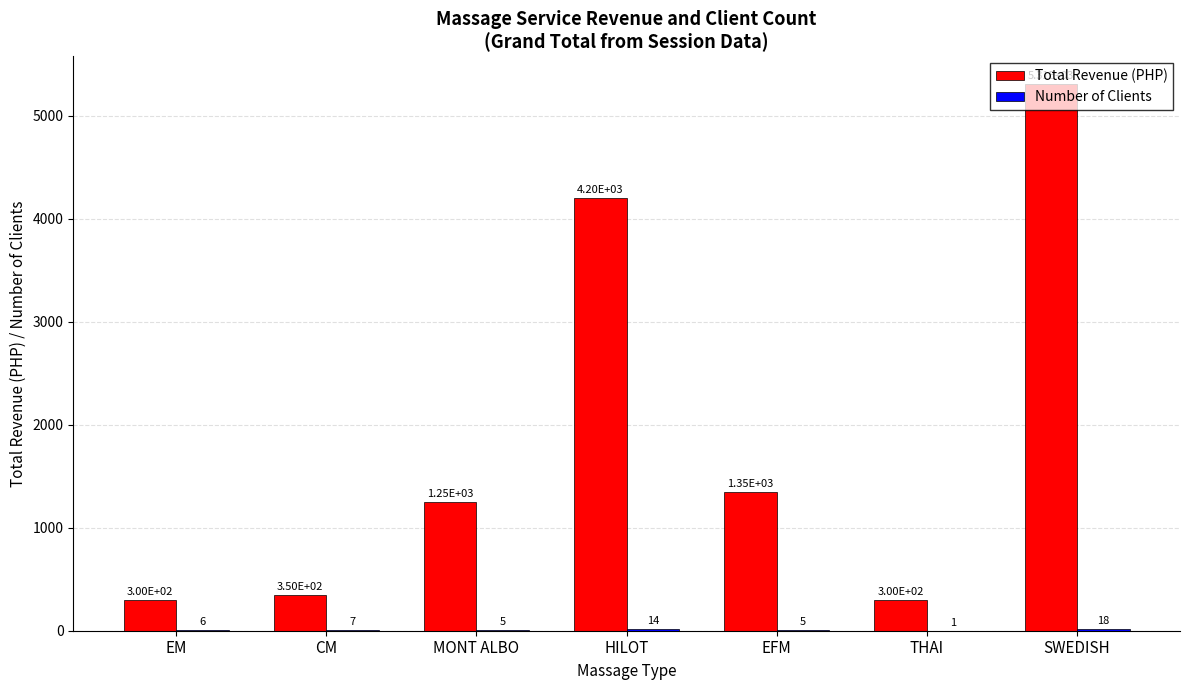

Between HILOT and EFM, which series saw the biggest shift?

Total Revenue (PHP)